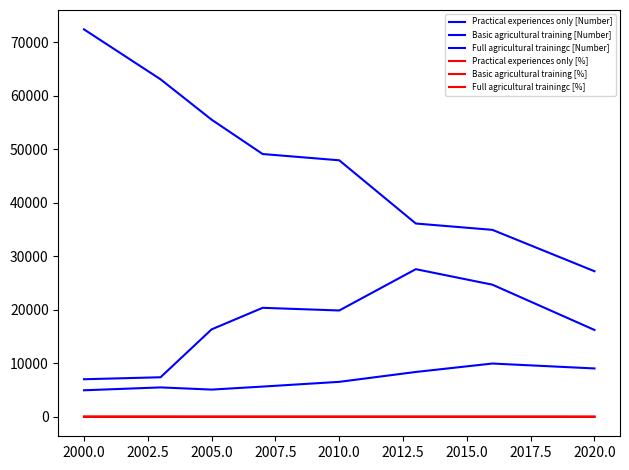

Does the chart display data point markers on the line(s)?

No